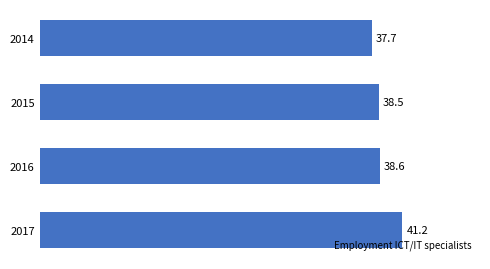

At which label is the value closest to 39?

2016